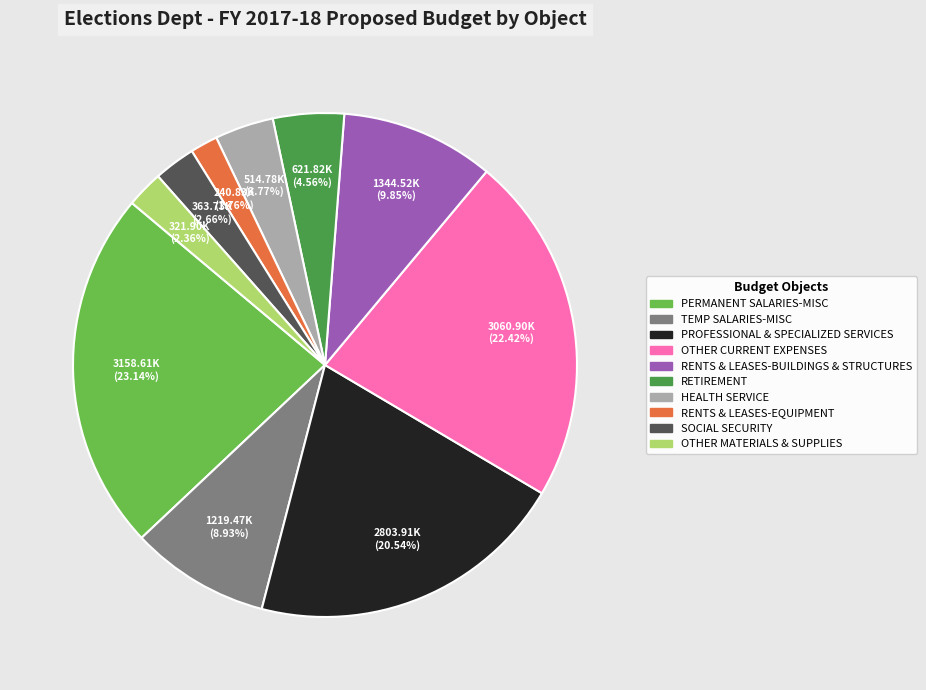

Is there a majority slice in this chart?

No